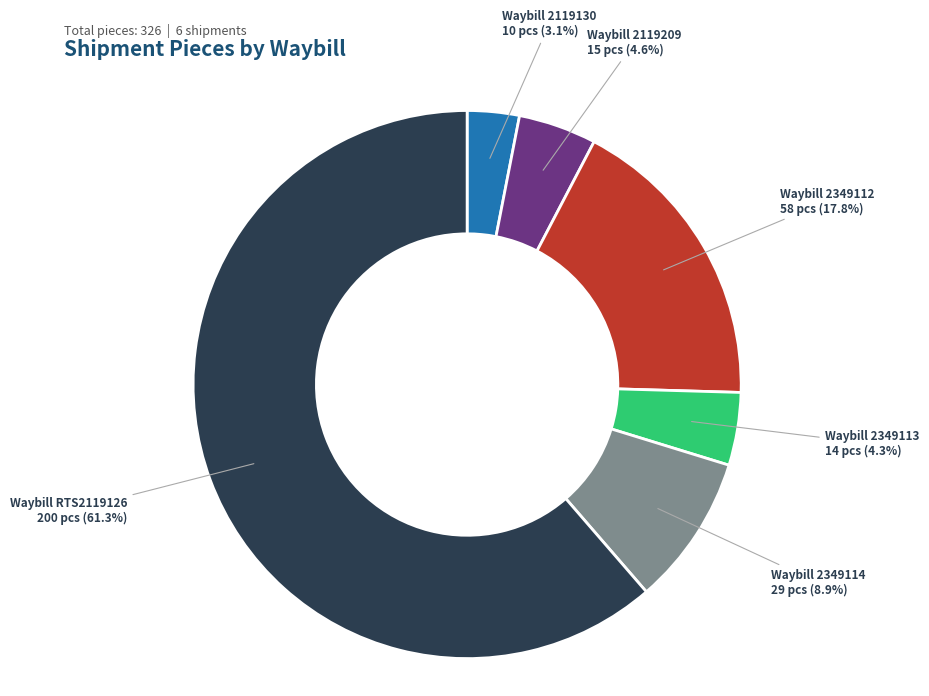

Is there any slice that represents more than half of the pie?

Yes